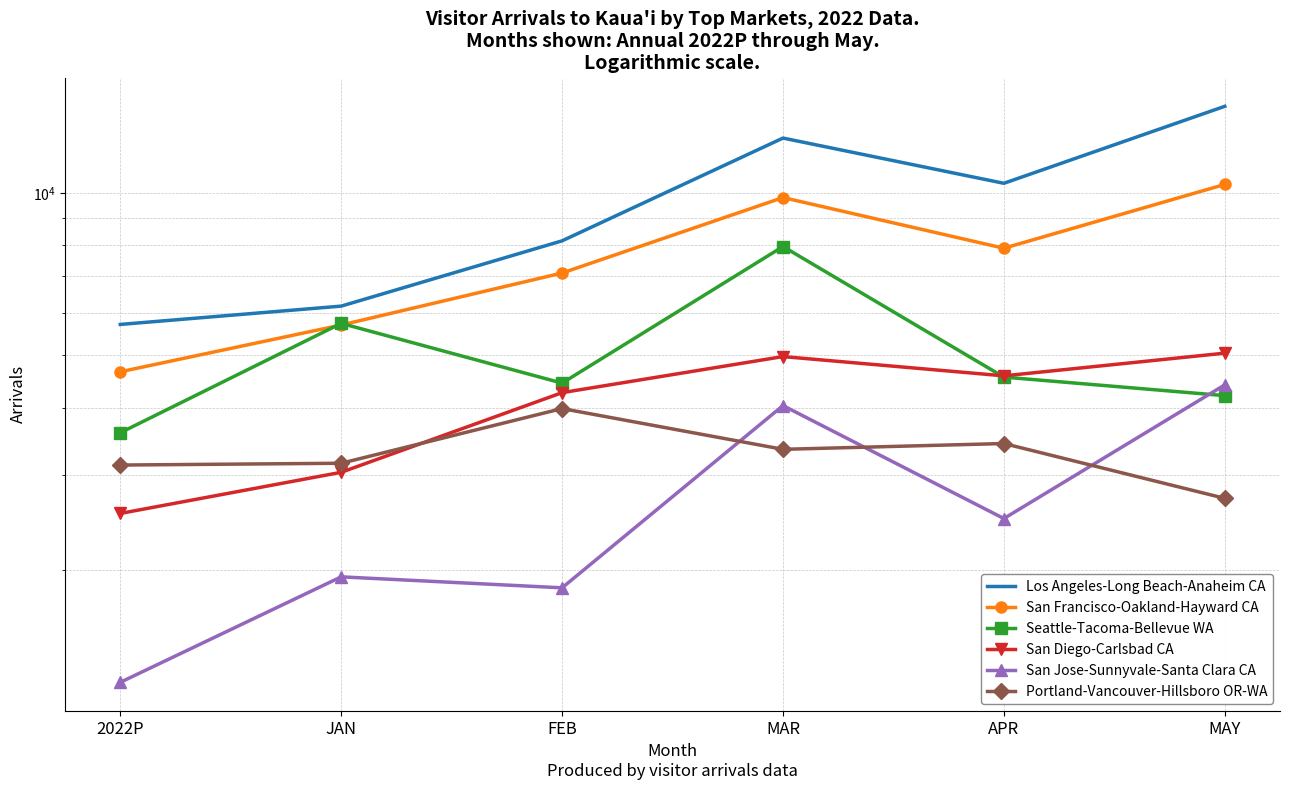

Where is the first local minimum for Portland-Vancouver-Hillsboro OR-WA?

MAR